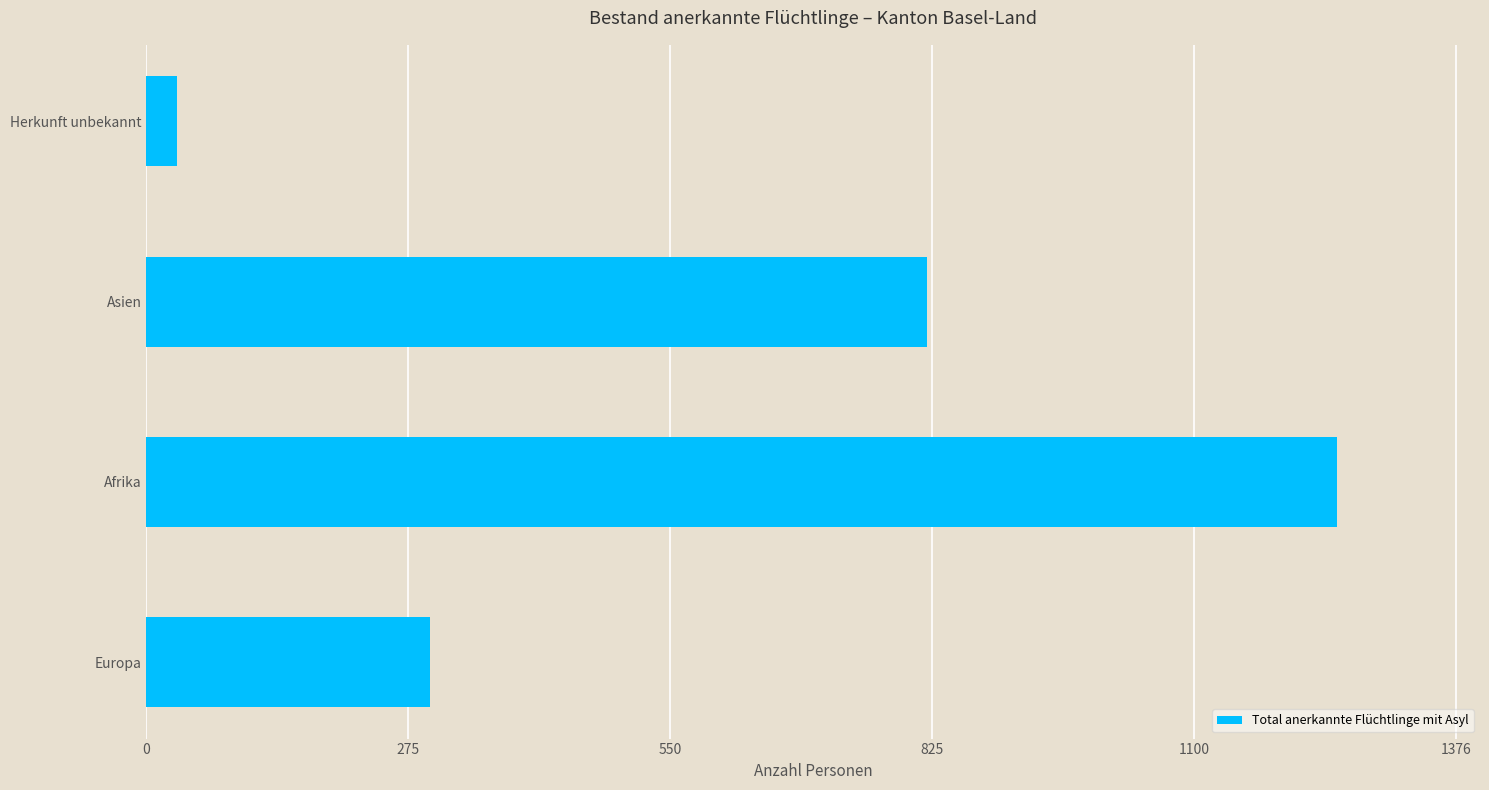

Rank the categories by value from lowest to highest.

Herkunft unbekannt, Europa, Asien, Afrika